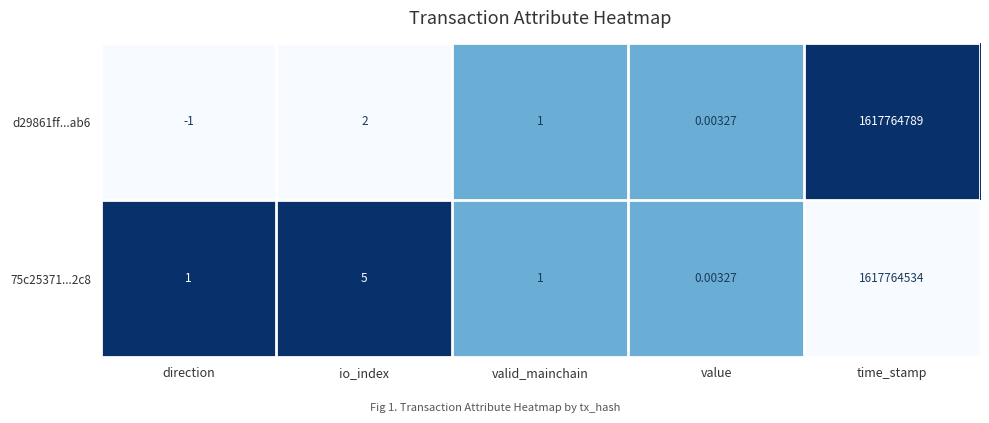

At which label is d29861ff...ab6 closest to 808882394?

io_index